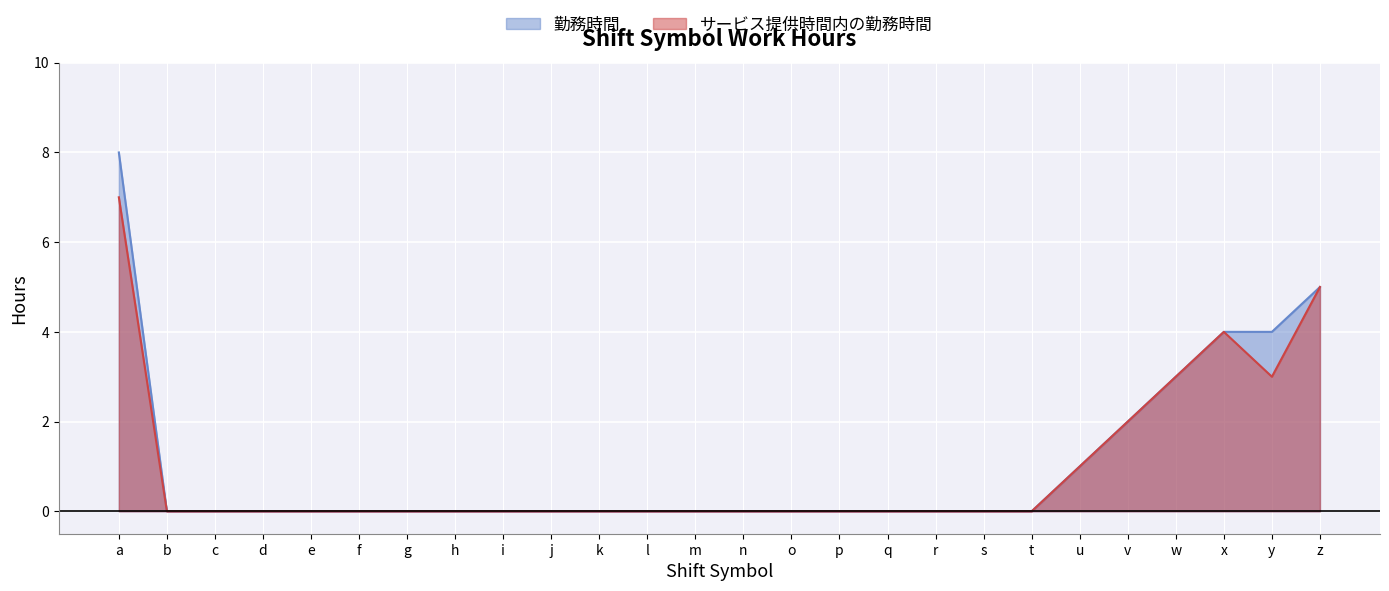

Rank the series by their maximum value, from highest to lowest.

勤務時間, サービス提供時間内の勤務時間